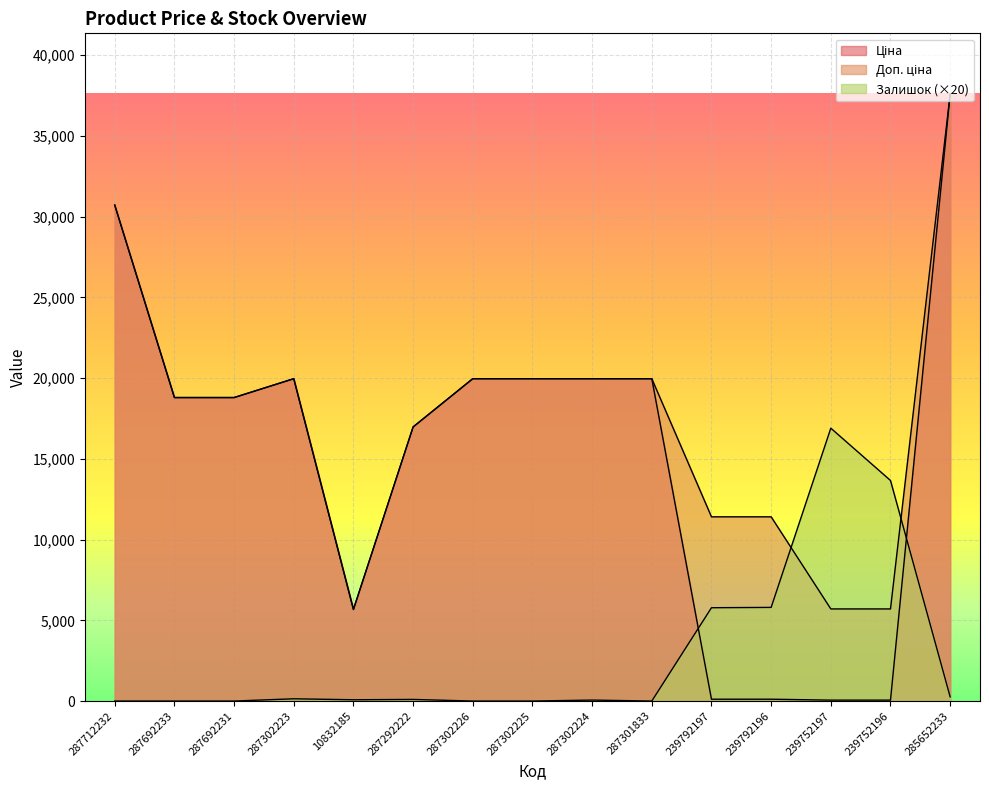

True or false: Ціна has a value of 31012.9 at 287302223.

False